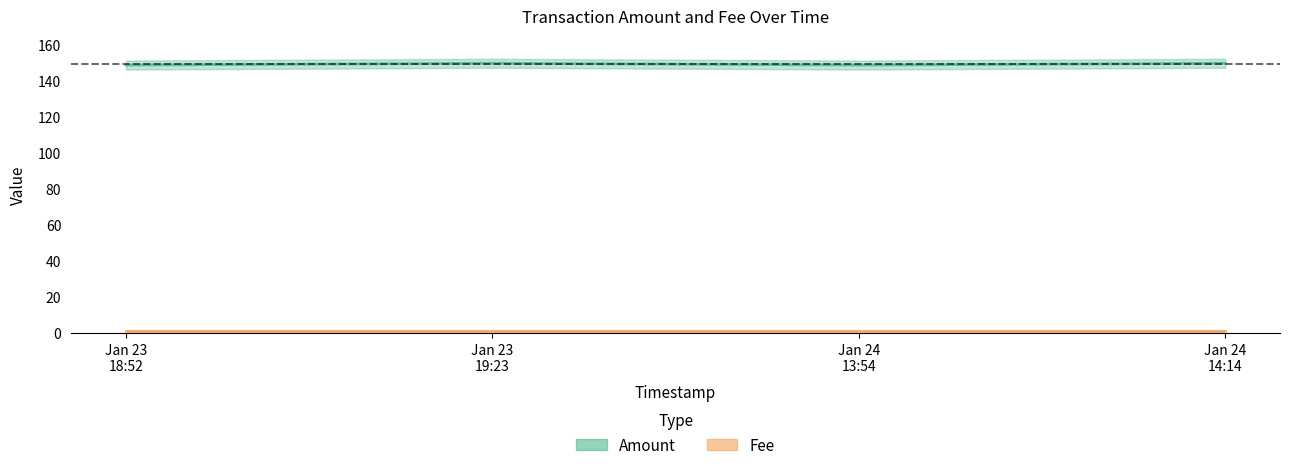

How many values are between 149 and 150?

4